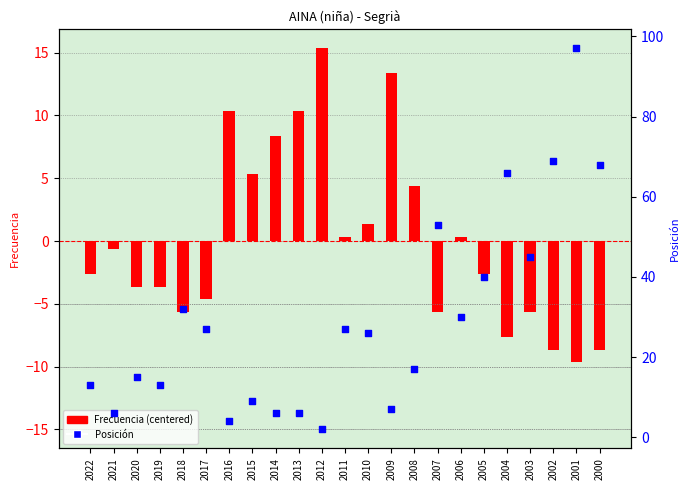

Which series has the largest total across all categories?

Posición